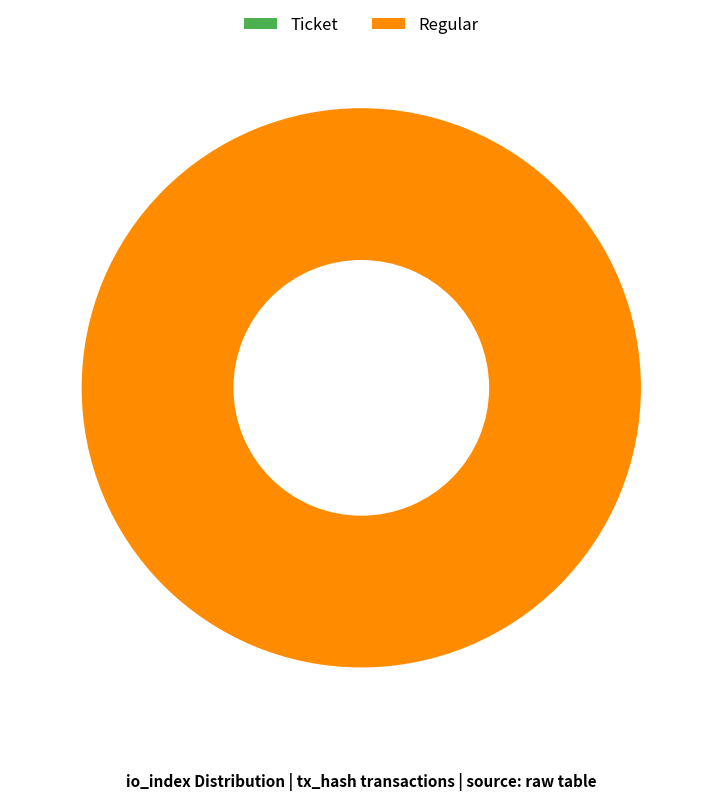

Which slice represents more than half of the pie?

Regular (io_index=13)